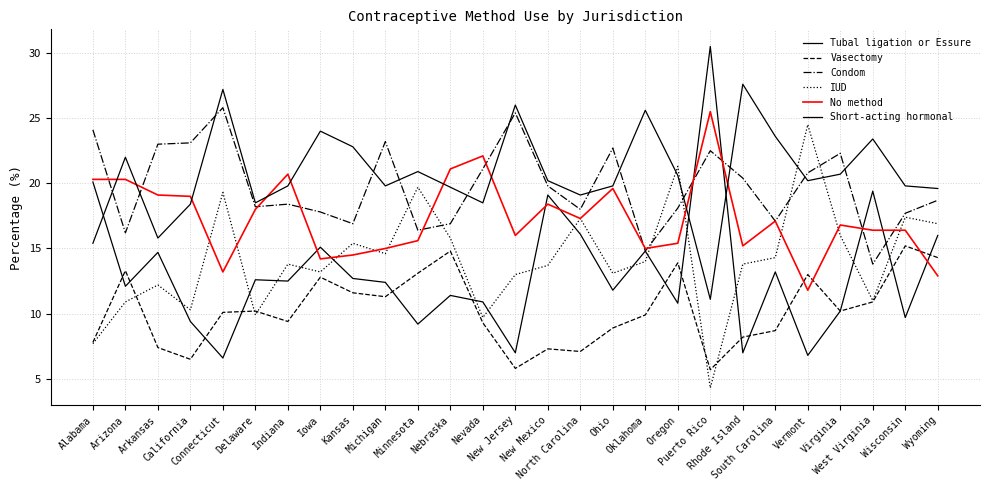

The IUD series shows 23.1 at Indiana. True or false?

False